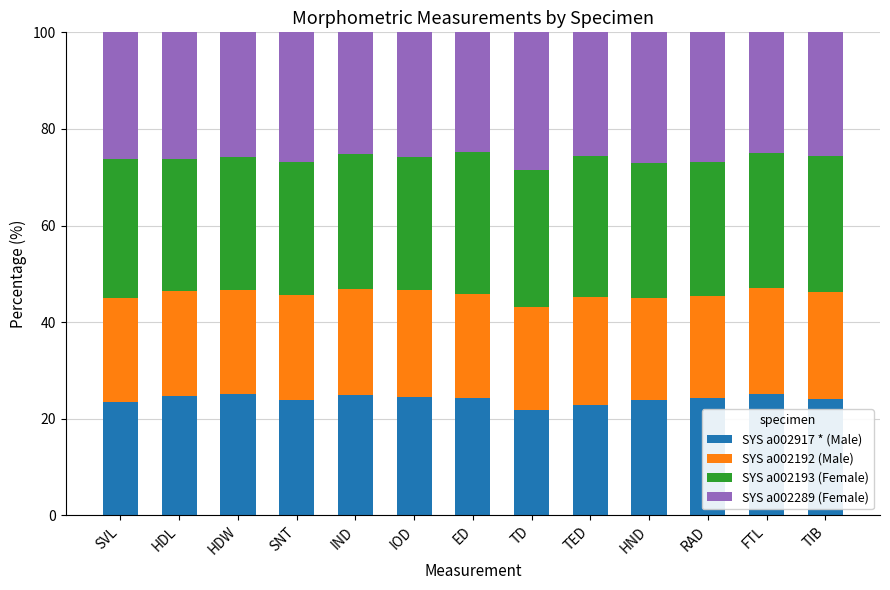

What is the total value across all series at SNT?

100.0